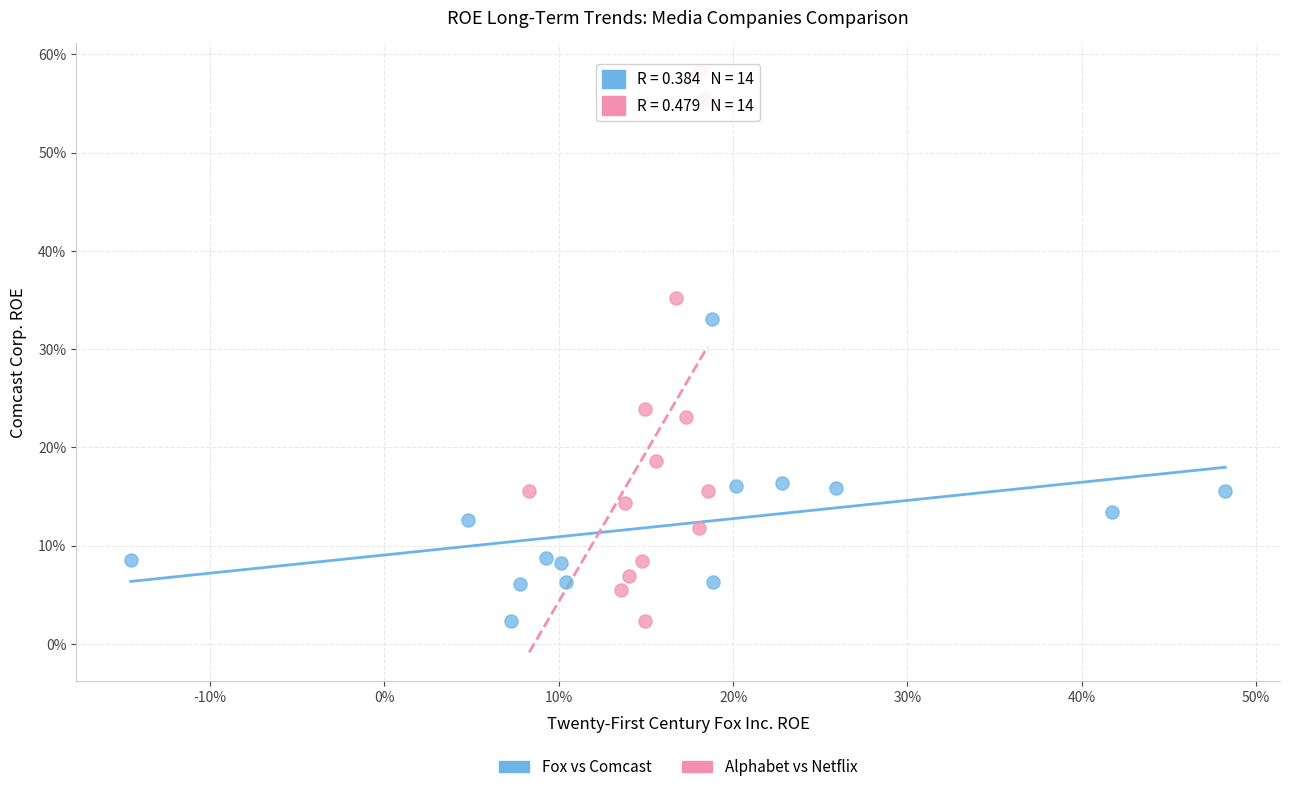

What are all the series names shown in the legend?

Fox vs Comcast, Alphabet vs Netflix